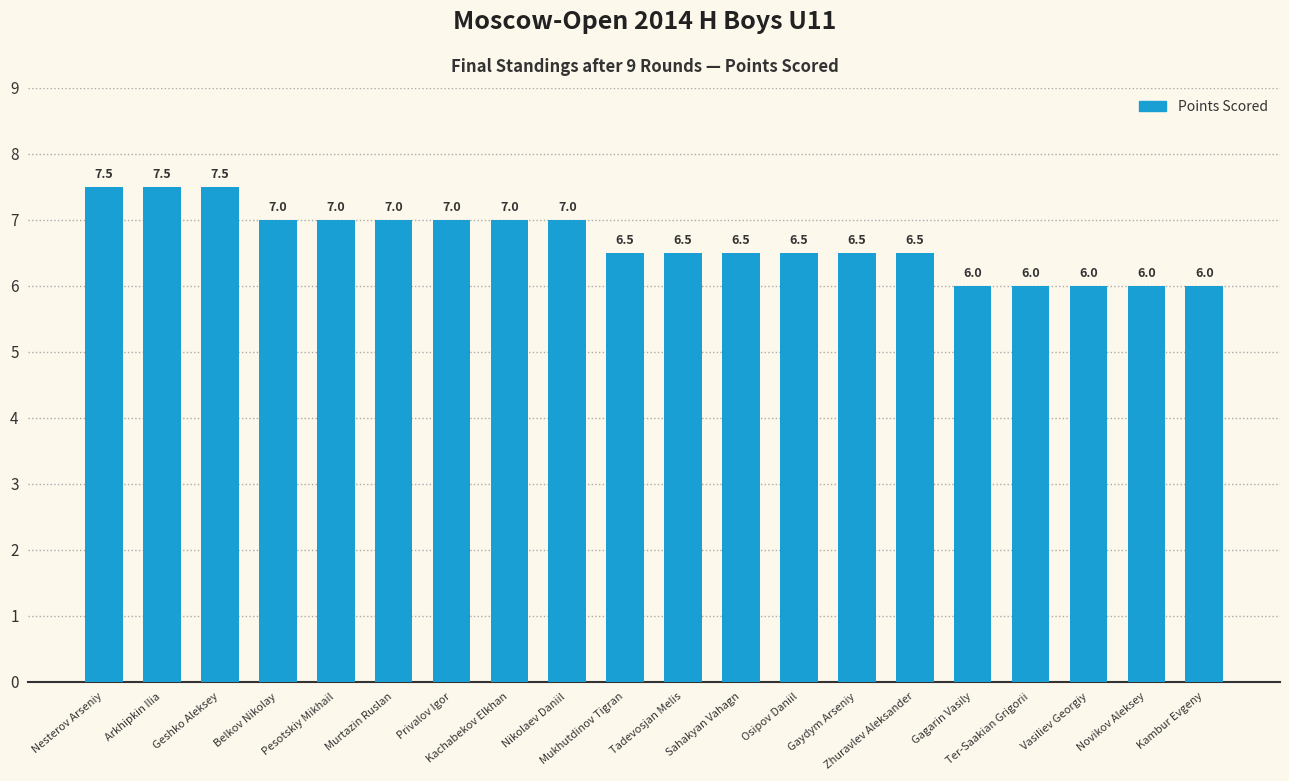

How many data points are above 6?

15